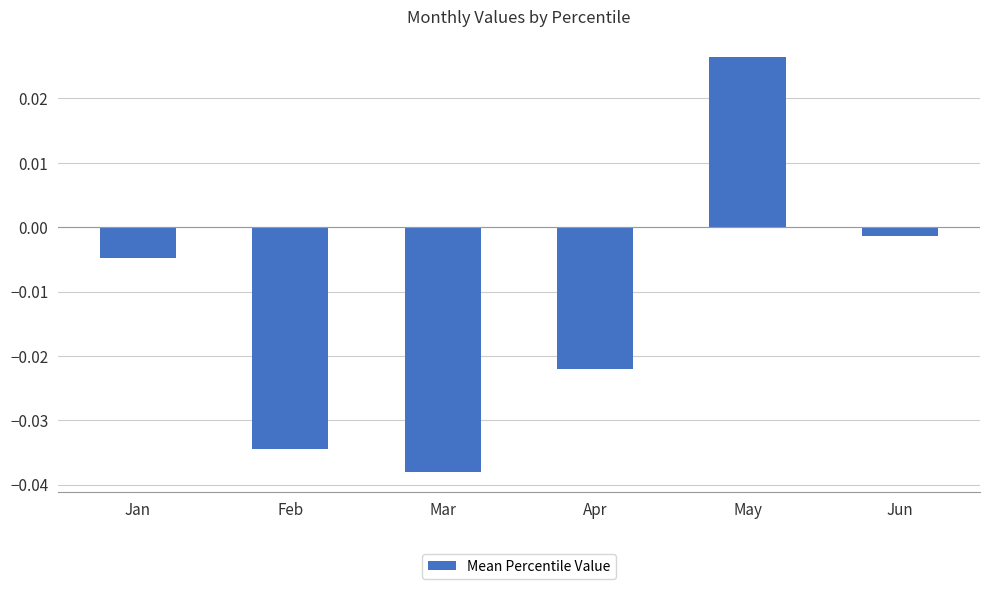

What is the difference between the maximum and minimum values?

0.1